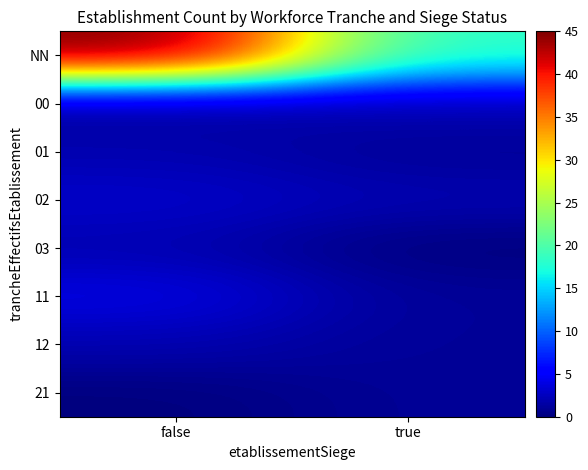

The 02 series shows 2 at true. True or false?

True